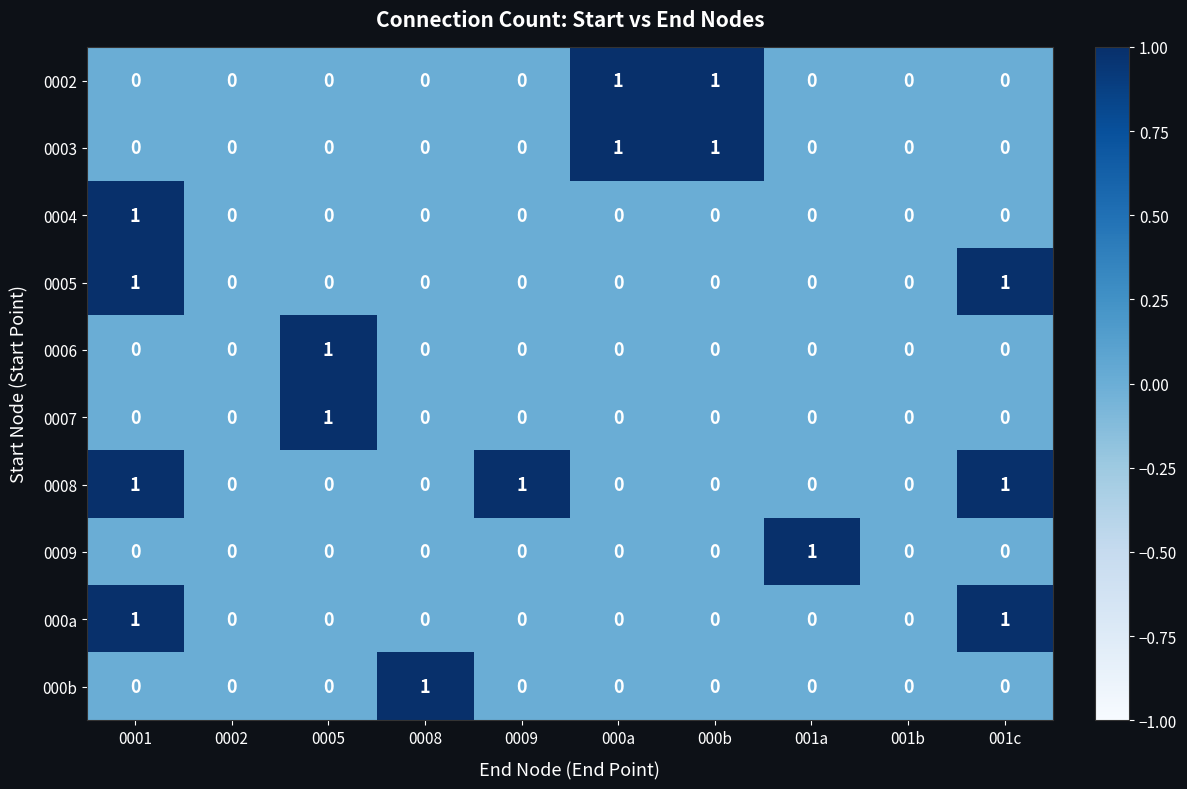

Is it true that 0007 equals 0 at 000b?

True